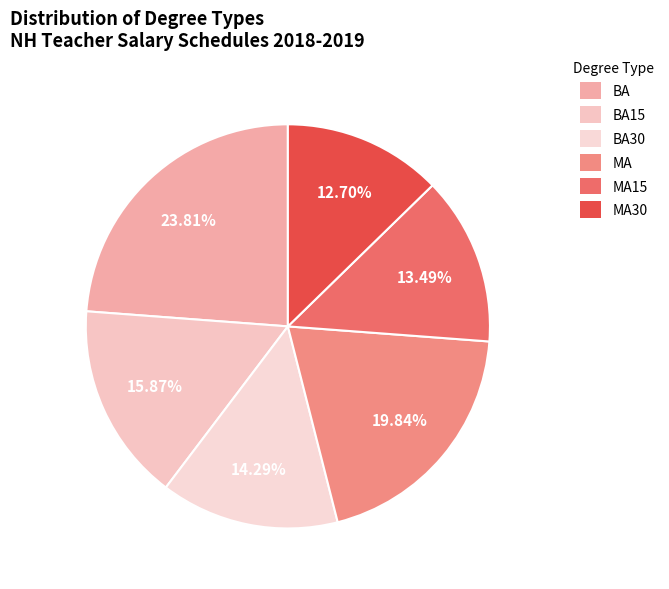

What is the largest slice in the pie chart?

BA